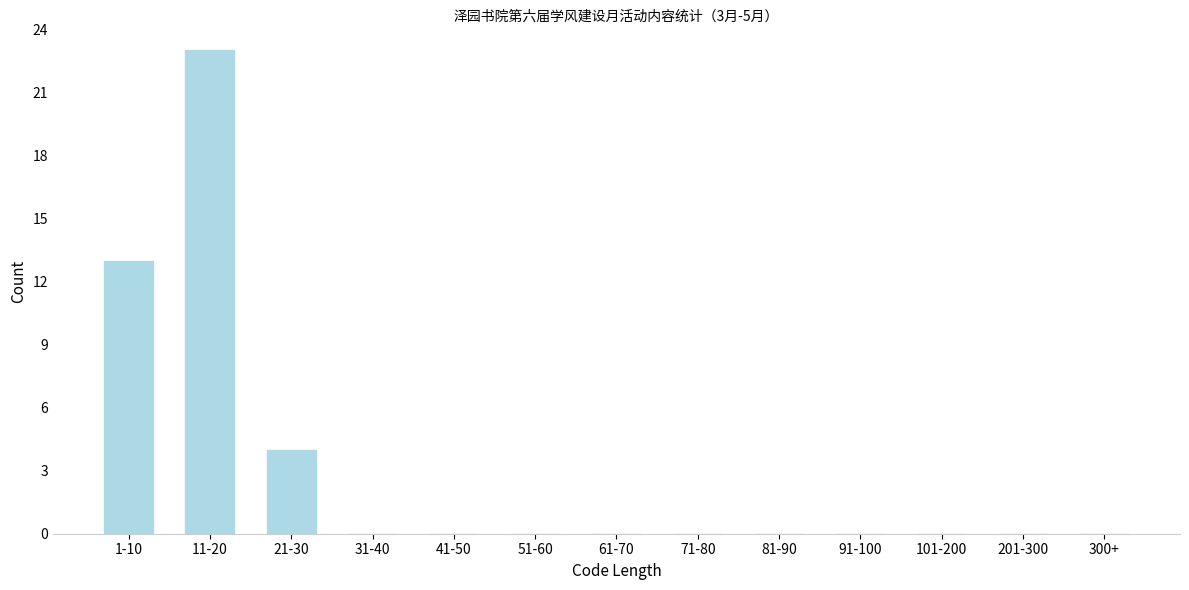

Reading right to left, extract all data points from this chart.

300+=0	201-300=0	101-200=0	91-100=0	81-90=0	71-80=0	61-70=0	51-60=0	41-50=0	31-40=0	21-30=4	11-20=23	1-10=13